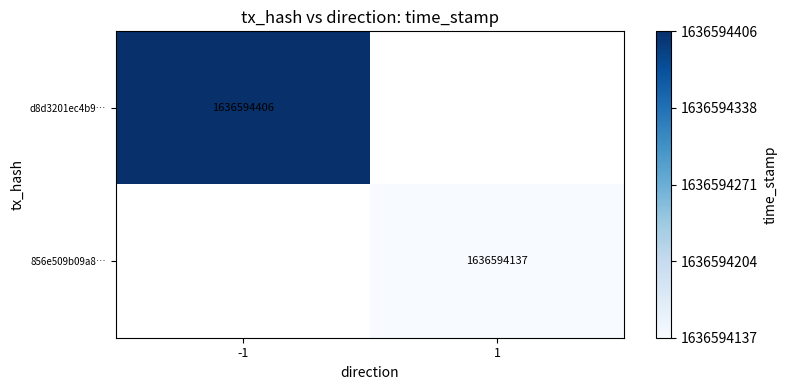

Between direction and time_stamp, which series saw the biggest shift?

d8d3201ec4b928c5ed7d6fe570dbf00e4fca852